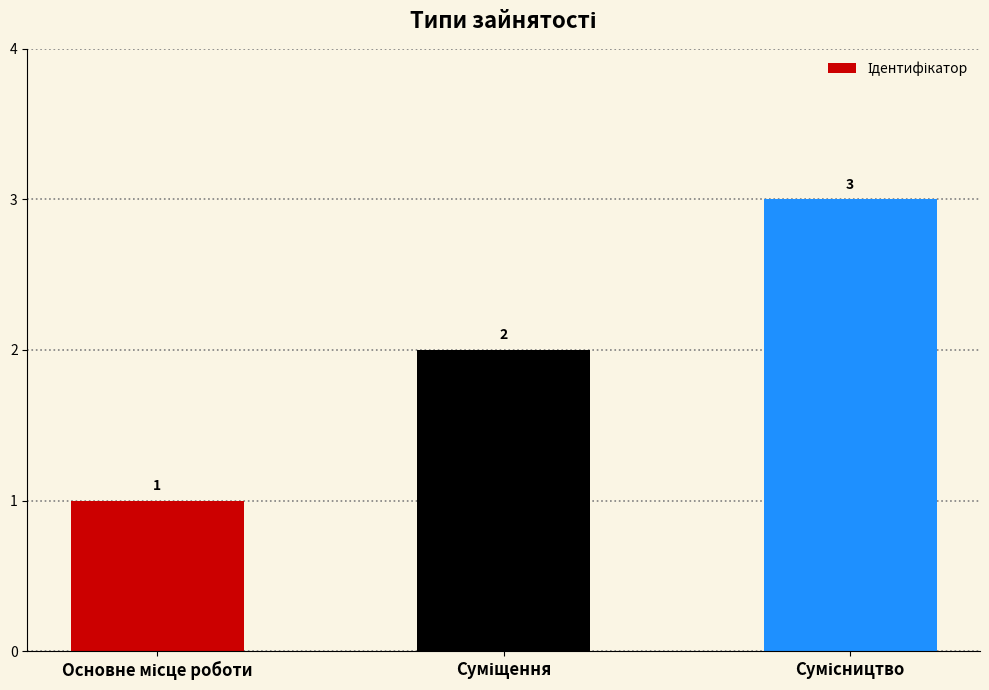

Reading right to left, list all the values displayed in this chart.

3	2	1